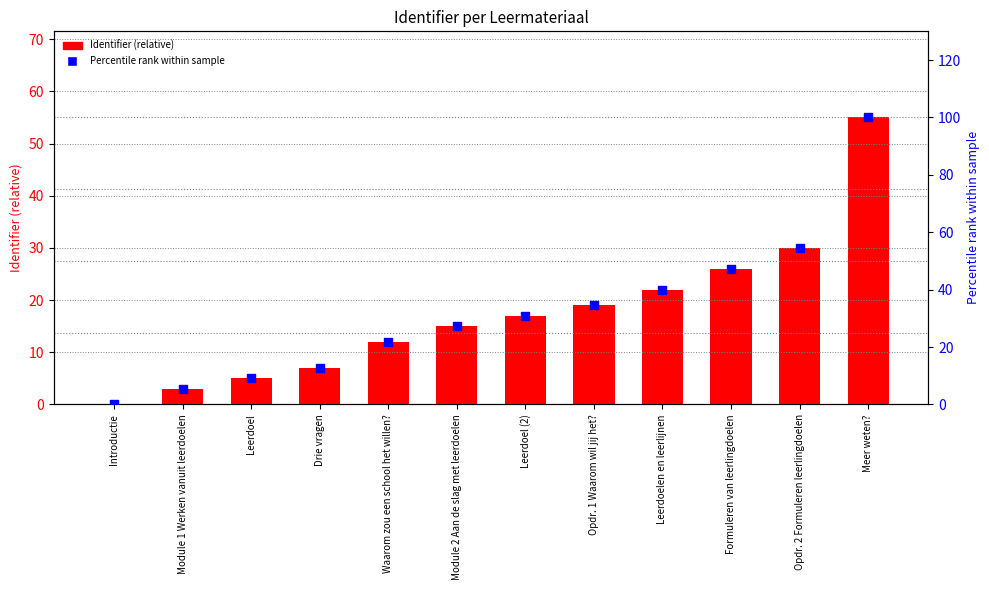

What are all the series names shown in the legend?

Identifier (relative), Percentile rank within sample